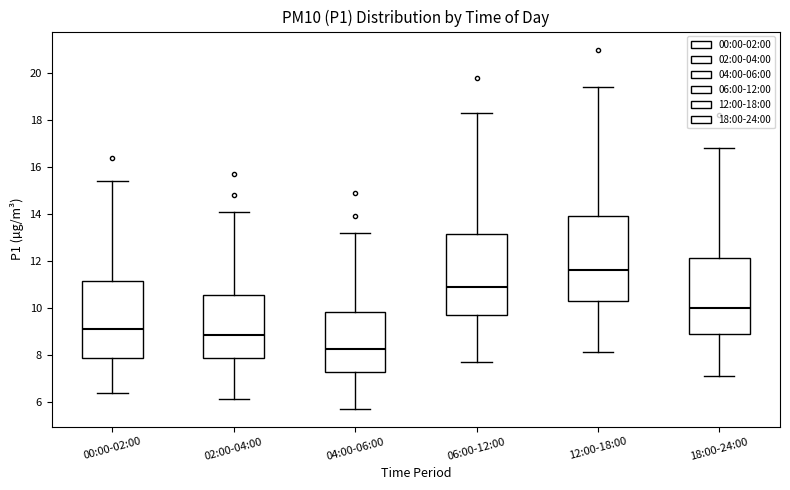

Reading left to right, transcribe this box plot: for each box, give where its median line is, the range the box spans, and where its two whiskers end, as read against the y-axis. The values are not printed on the chart, so give them approximately, as read against the axis.

00:00-02:00: median 9.0, box 7.8 to 11.2, whiskers 6.4 to 15.4
02:00-04:00: median 8.8, box 7.8 to 10.6, whiskers 6.2 to 14.2
04:00-06:00: median 8.2, box 7.2 to 9.8, whiskers 5.8 to 13.2
06:00-12:00: median 11.0, box 9.6 to 13.2, whiskers 7.8 to 18.4
12:00-18:00: median 11.6, box 10.2 to 14.0, whiskers 8.2 to 19.4
18:00-24:00: median 10.0, box 8.8 to 12.2, whiskers 7.2 to 16.8